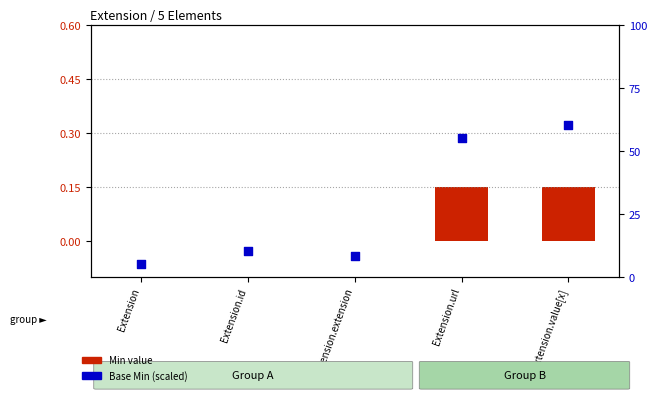

Which series contains the highest Y value?

Base Min percentile